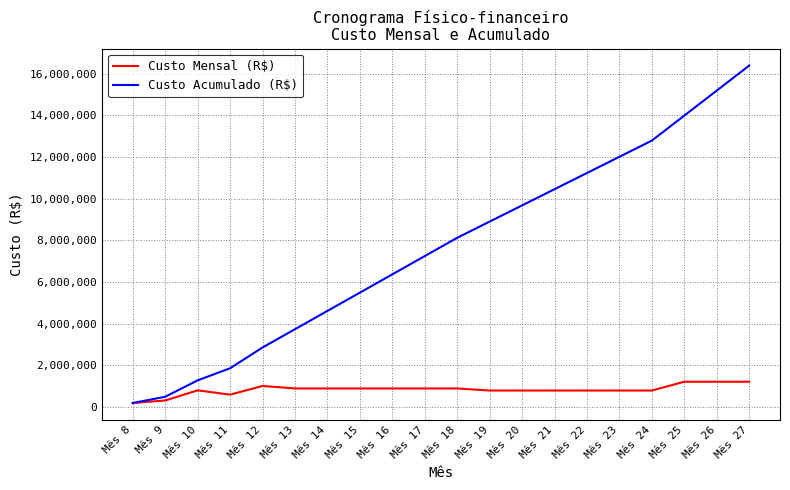

What is the difference between the maximum and minimum values in the Custo Mensal (R$) series?

1022265.5